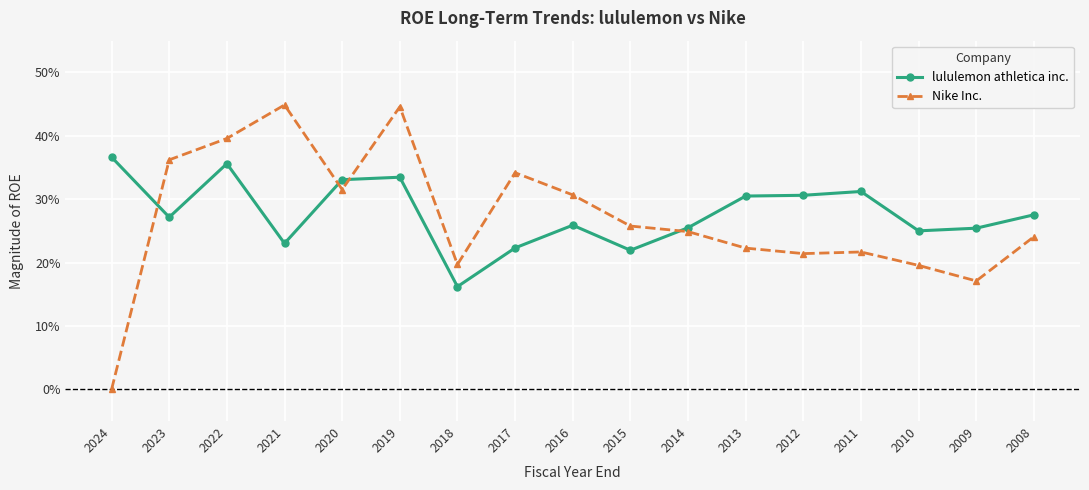

List the series in order of their overall mean, lowest first.

Nike Inc., lululemon athletica inc.